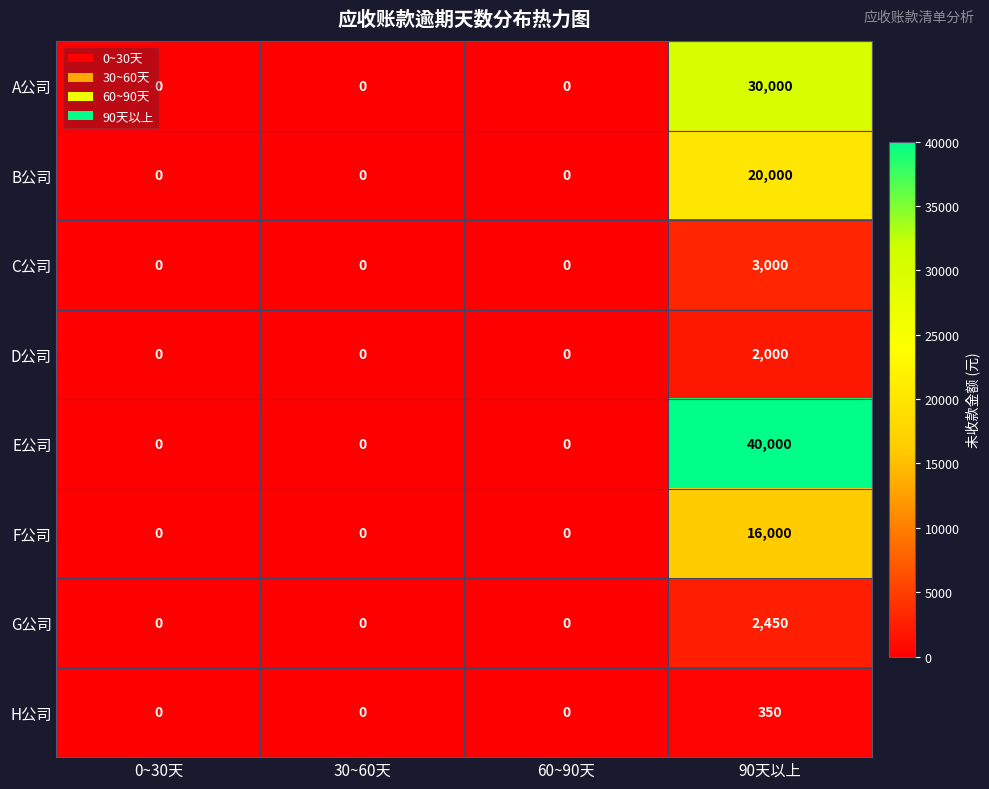

What is the average value of the C公司 series?

750